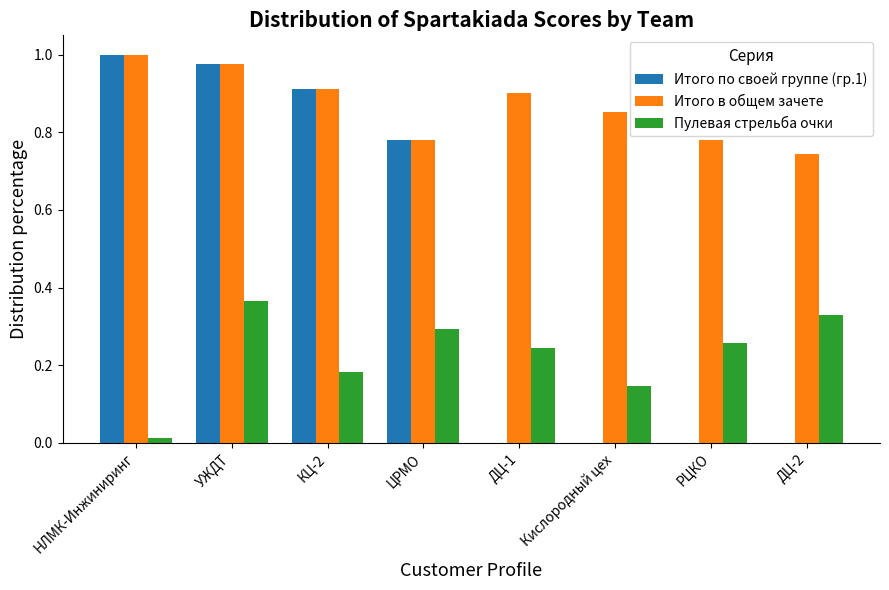

True or false: Итого по своей группе (гр.1) has a value of 0.5 at ДЦ-1.

False